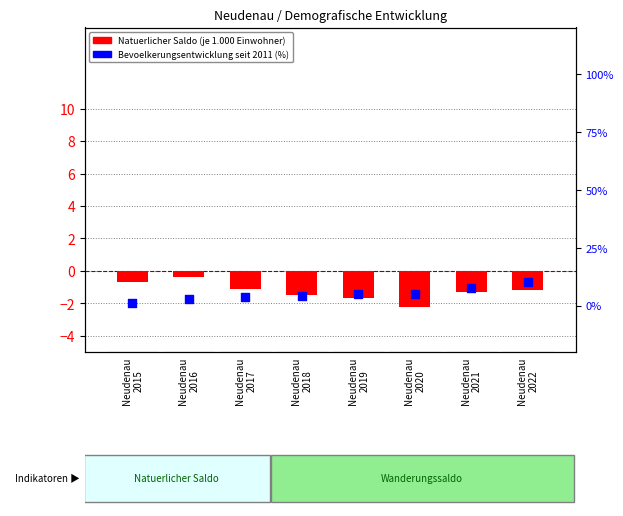

At how many categories does at least one series exceed 3?

6